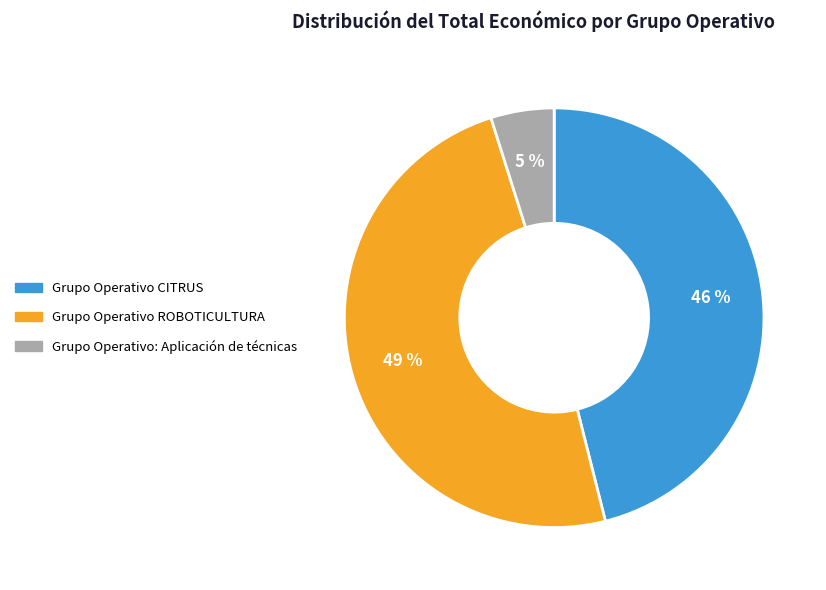

Is the sum of Grupo Operativo ROBOTICULTURA and Grupo Operativo CITRUS greater than half?

Yes